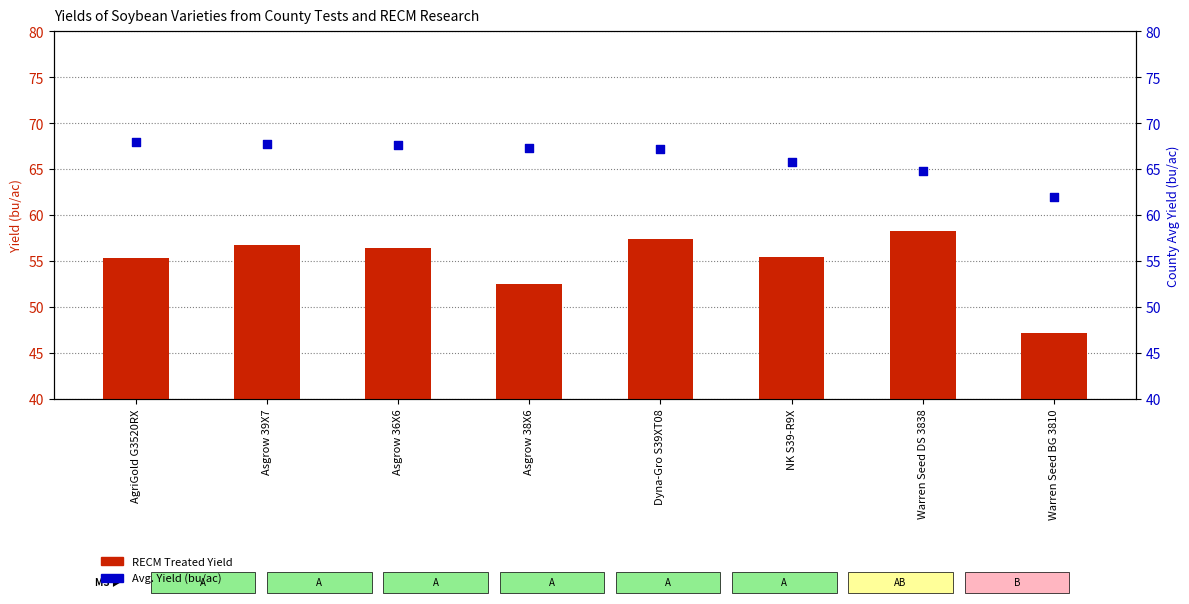

At how many categories does at least one series exceed 54?

8